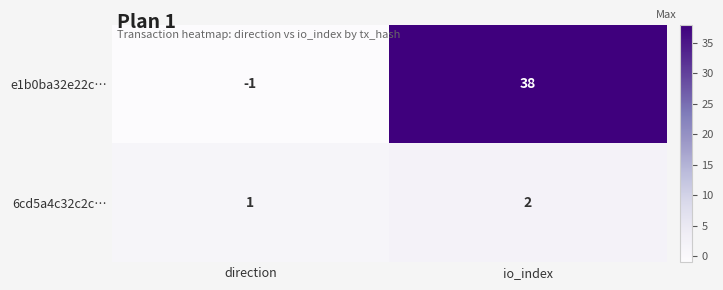

Rank the series by their average value, from highest to lowest.

e1b0ba32e22c…, 6cd5a4c32c2c…